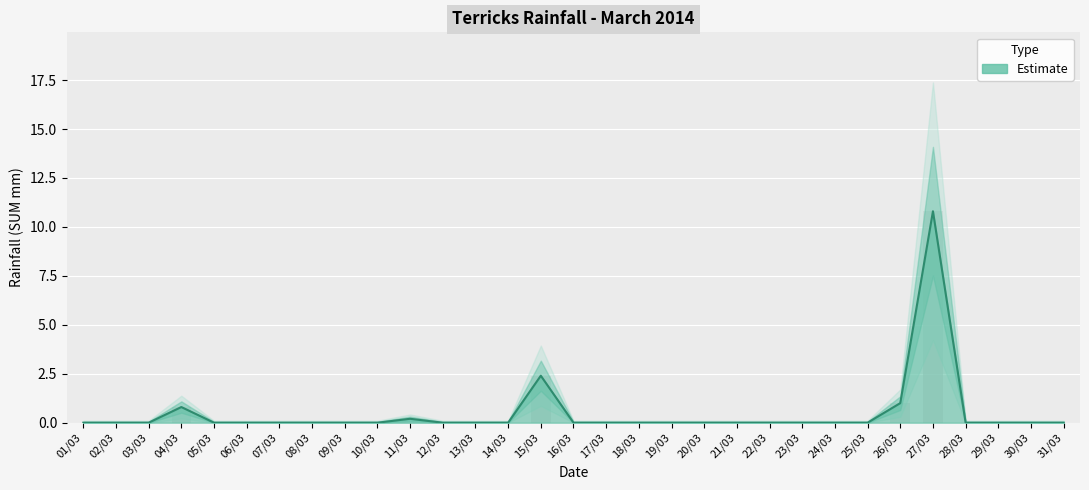

Is it true that the value at 14/03 is 4.0?

False